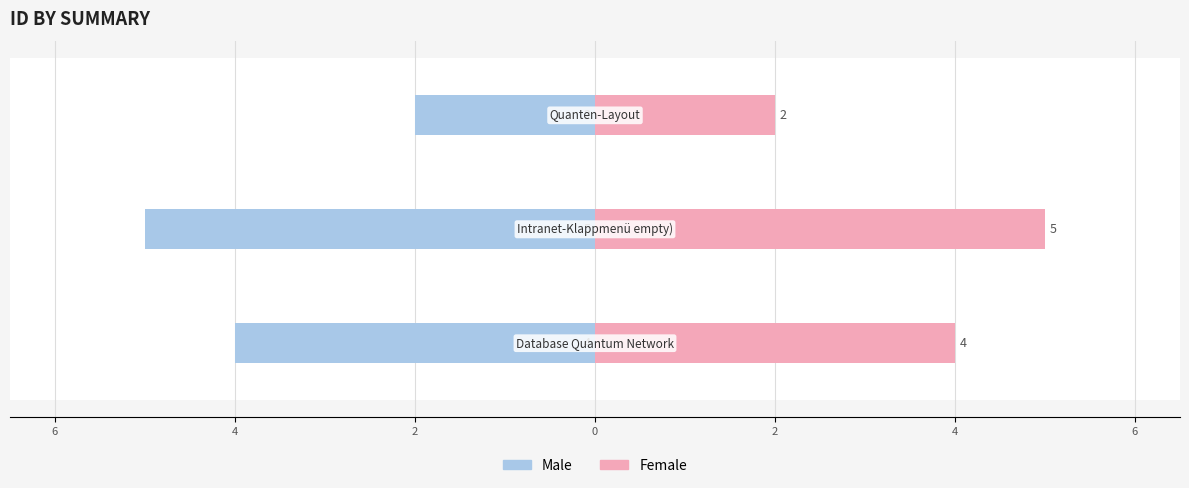

How many Female values are between 2 and 5?

3